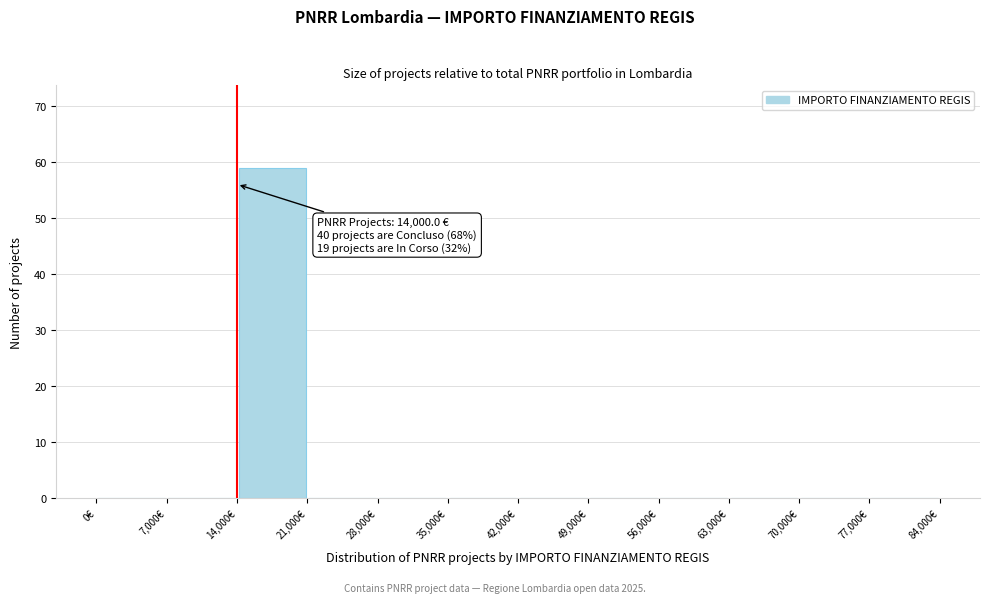

Which range on the x-axis has the tallest bar?

14000 to 21000